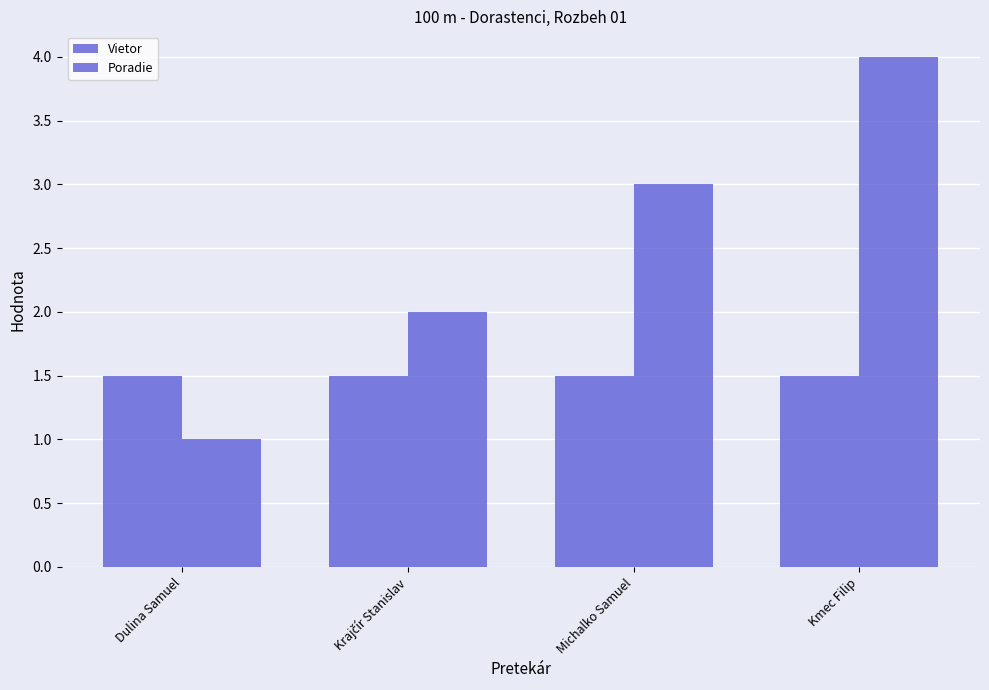

What is the average value of the Poradie series?

2.5